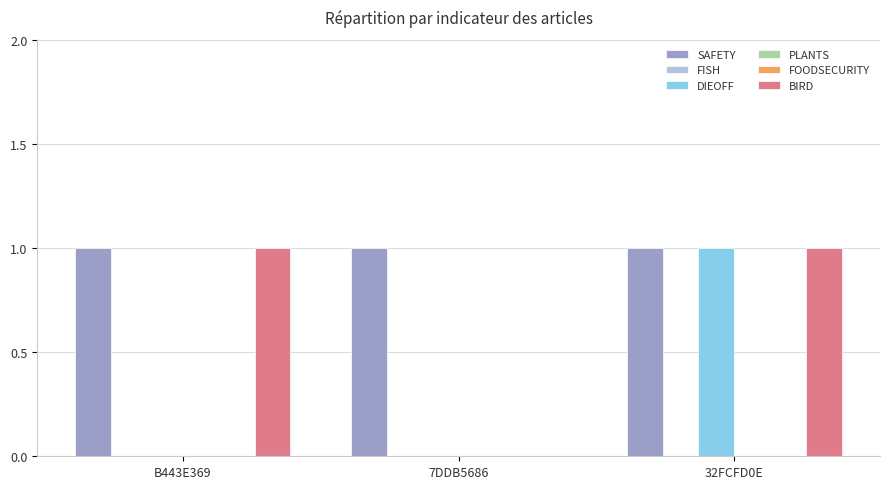

What is the label of the 3rd bar from the left?

32FCFD0E